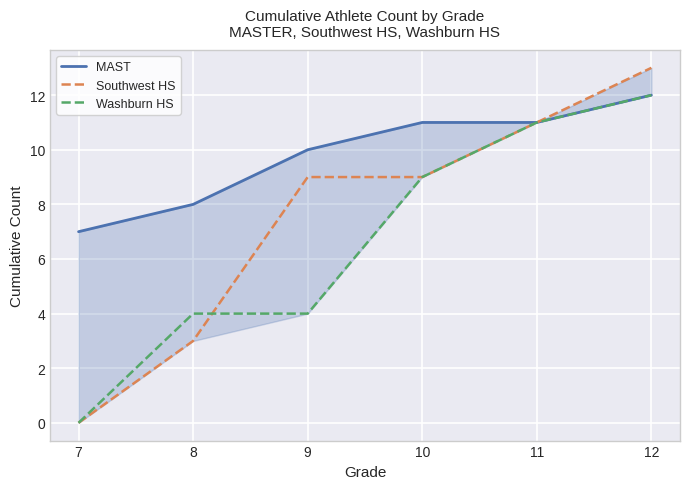

Reading right to left, list all the values displayed in this chart.

MAST: 12=12	11=11	10=11	9=10	8=8	7=7
Southwest HS: 12=13	11=11	10=9	9=9	8=3	7=0
Washburn HS: 12=12	11=11	10=9	9=4	8=4	7=0